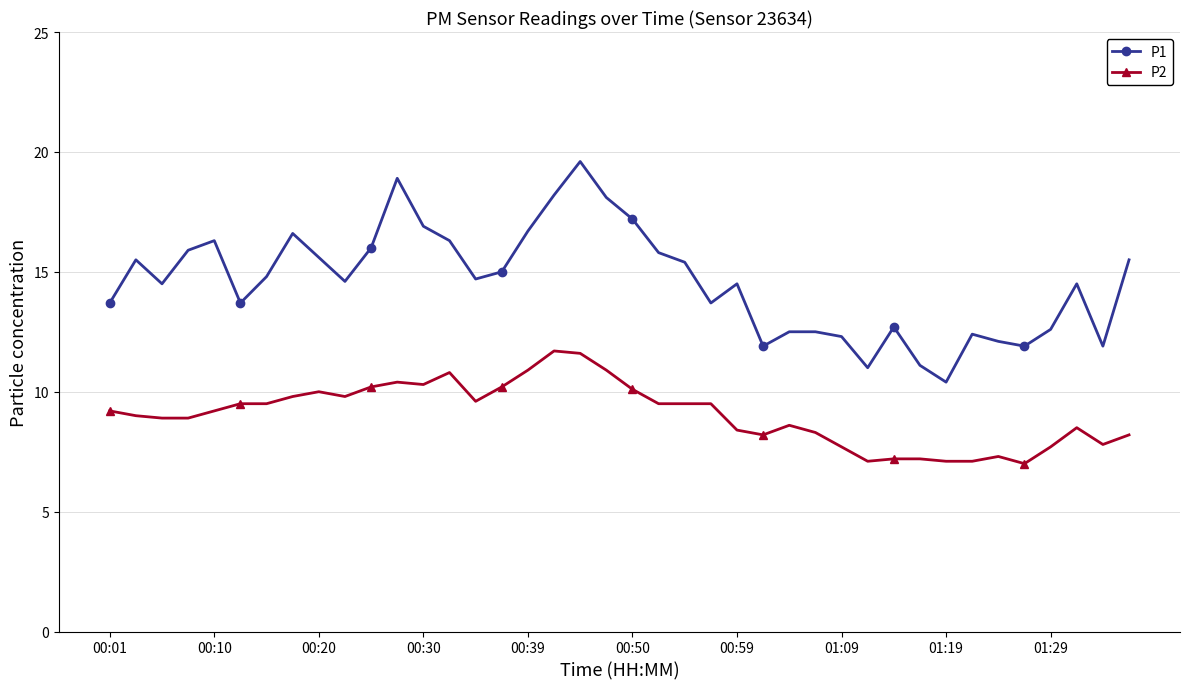

What are all the series names shown in the legend?

P1, P2